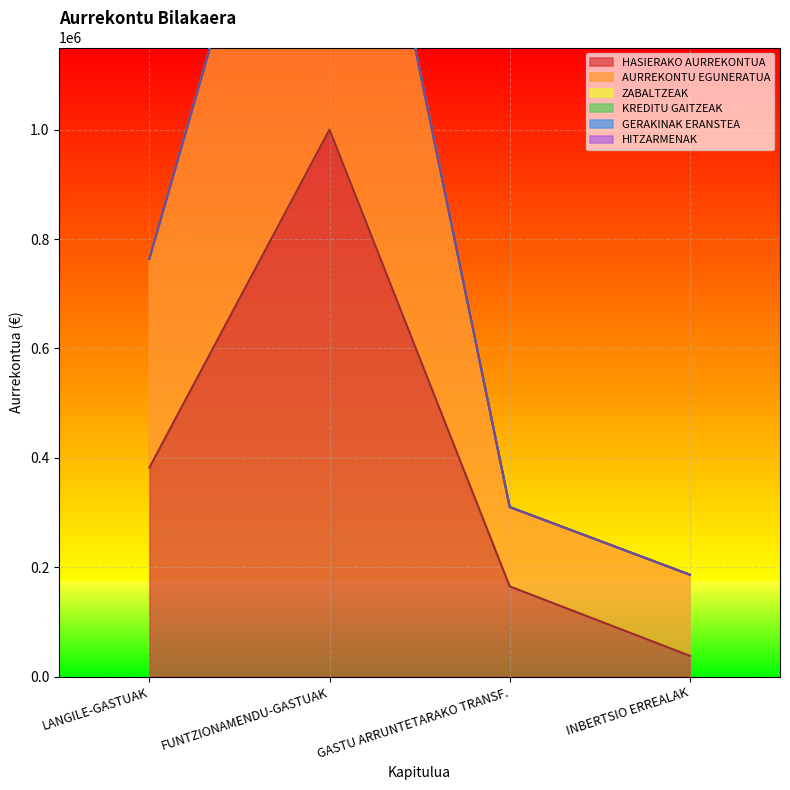

How many series are shown in this chart?

6